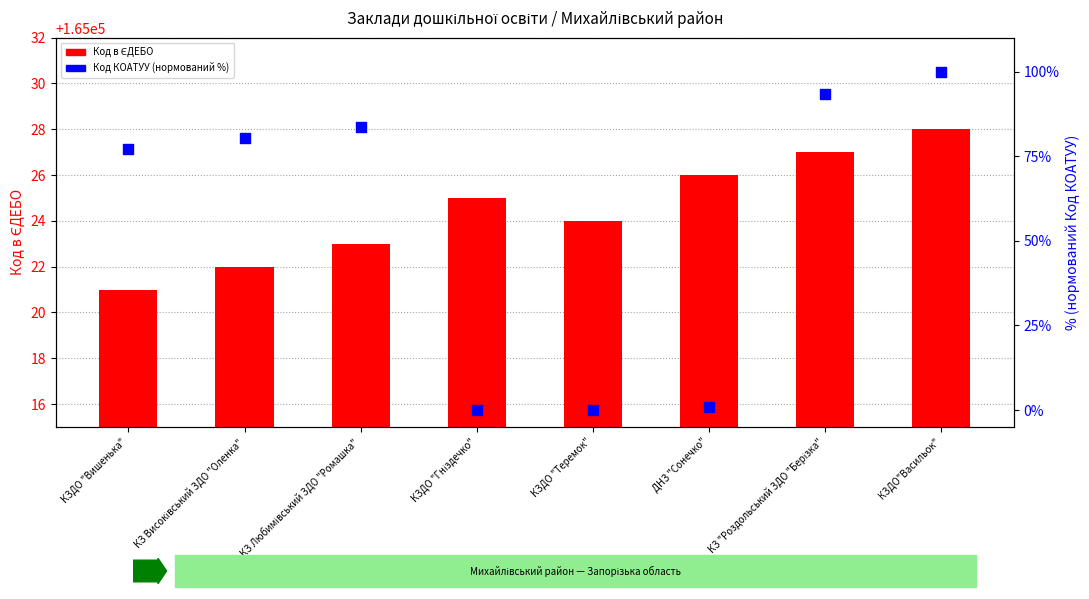

At how many categories does at least one series exceed 145679?

8